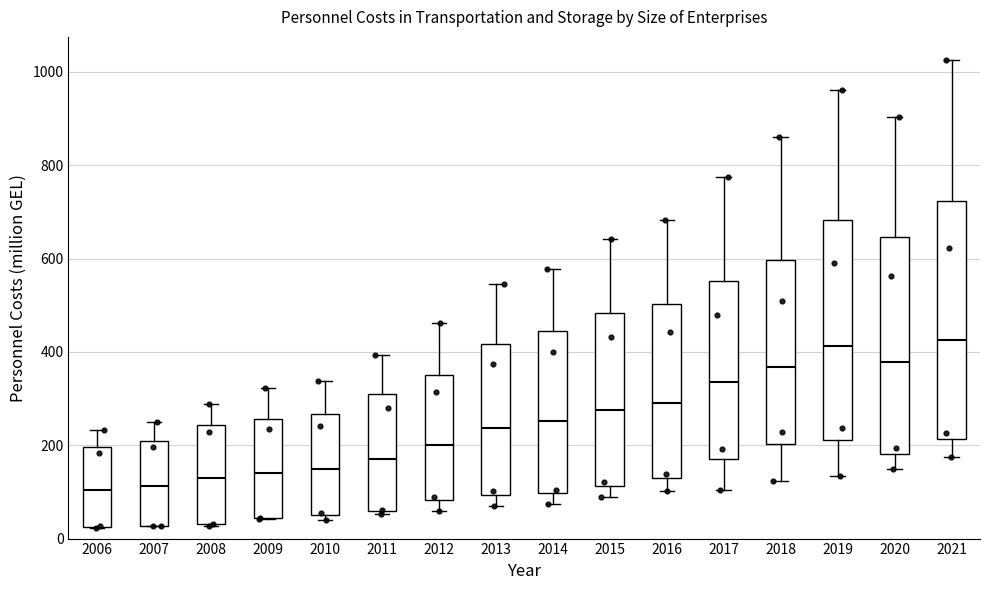

Comparing the boxes themselves (not the whiskers), which one is the tallest?

2021